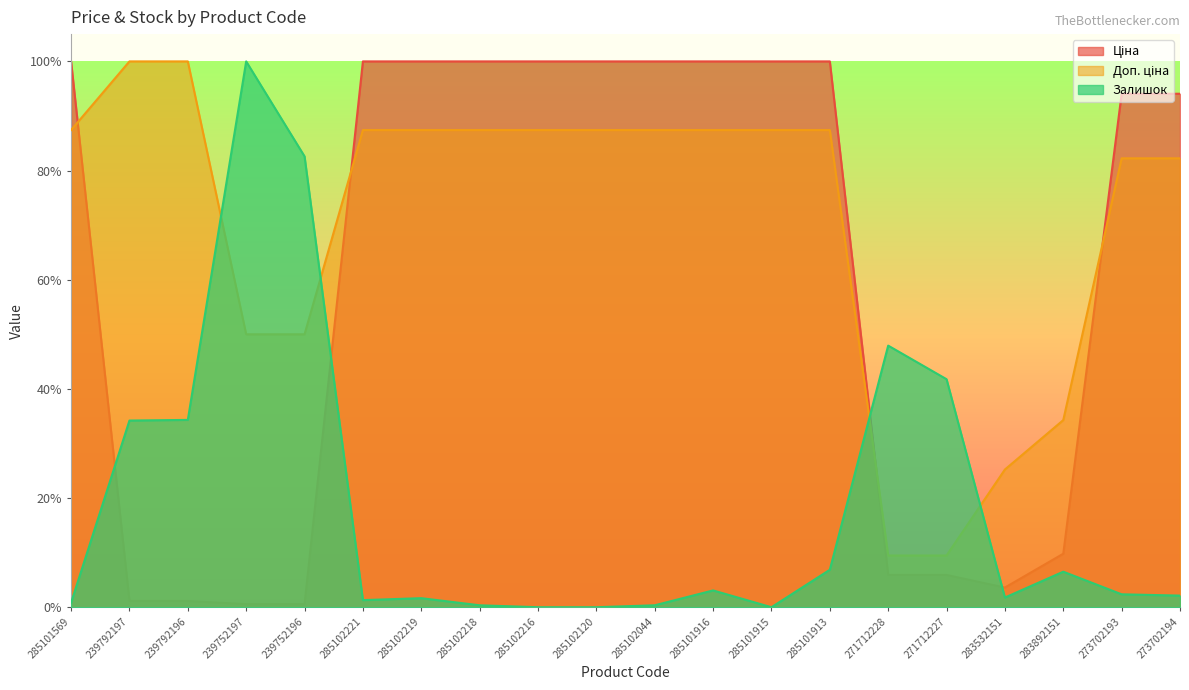

How many lines are shown in the chart?

3